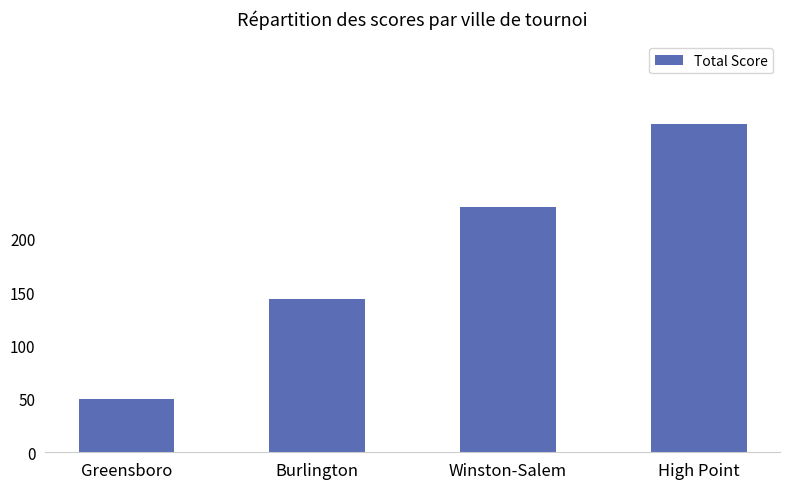

What is the smallest value displayed?

50